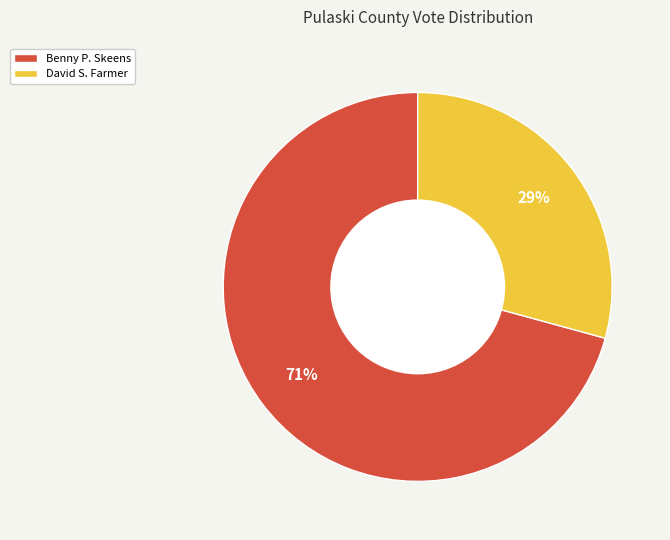

What percentage is the Benny P. Skeens slice, to the nearest percent?

71%